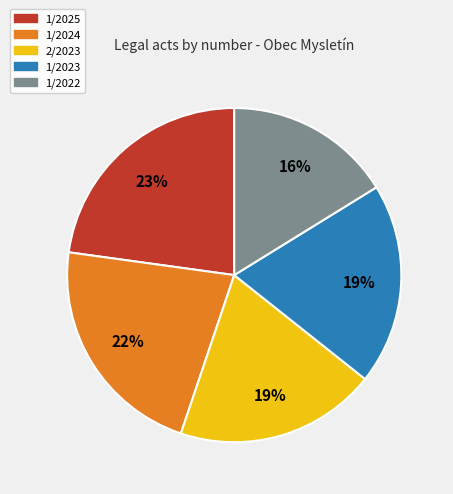

To the nearest percent, what percentage of the pie is 1/2022?

16%